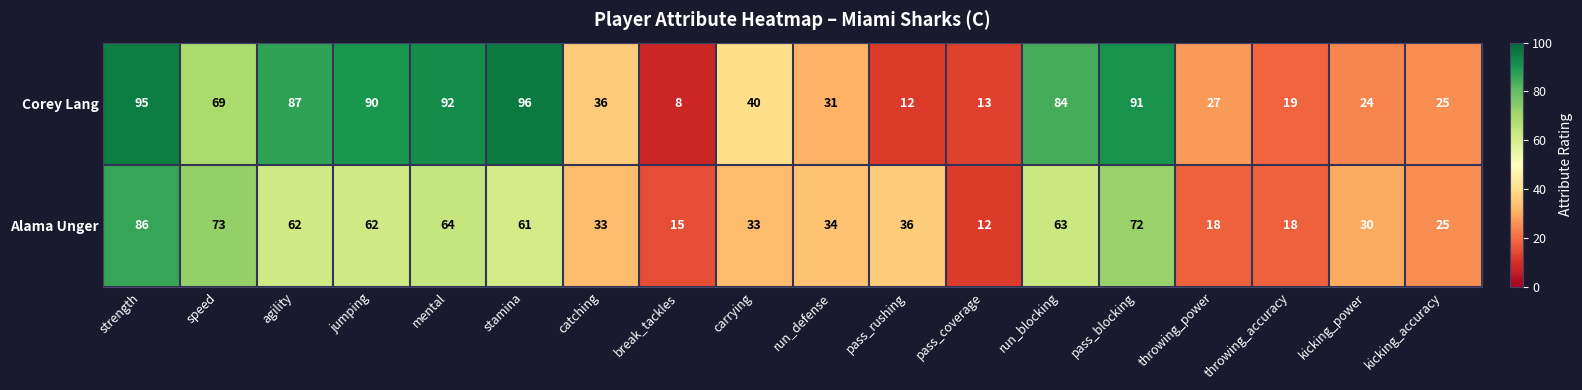

Between agility and stamina, which series saw the biggest shift?

Corey Lang